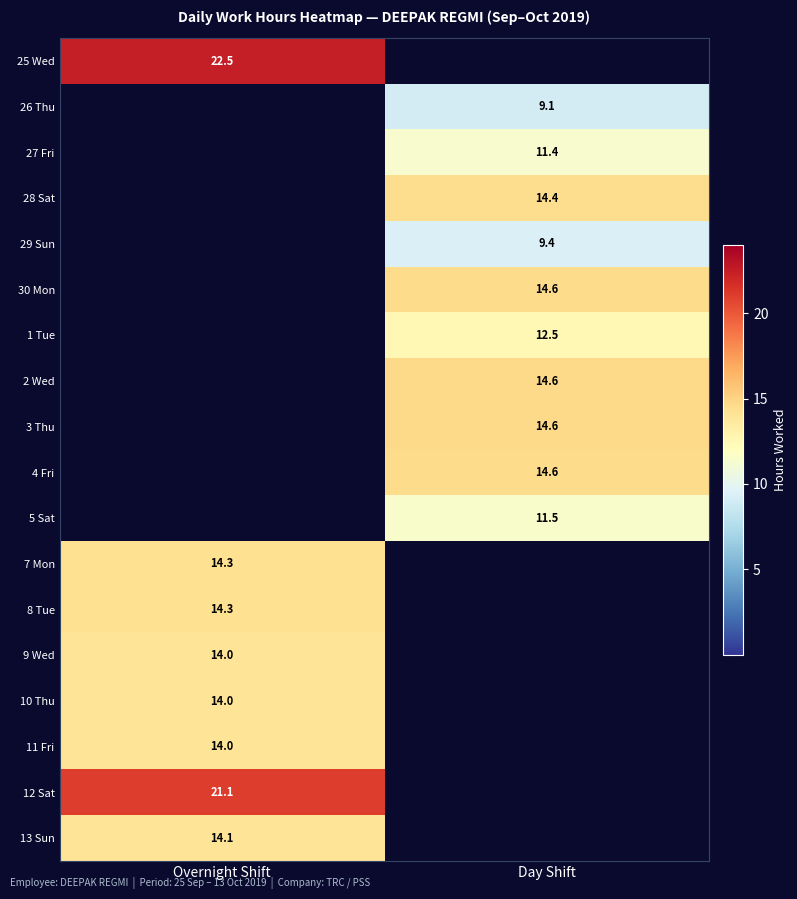

The value of 9 Wed at Overnight Shift is 14.0. True or false?

True